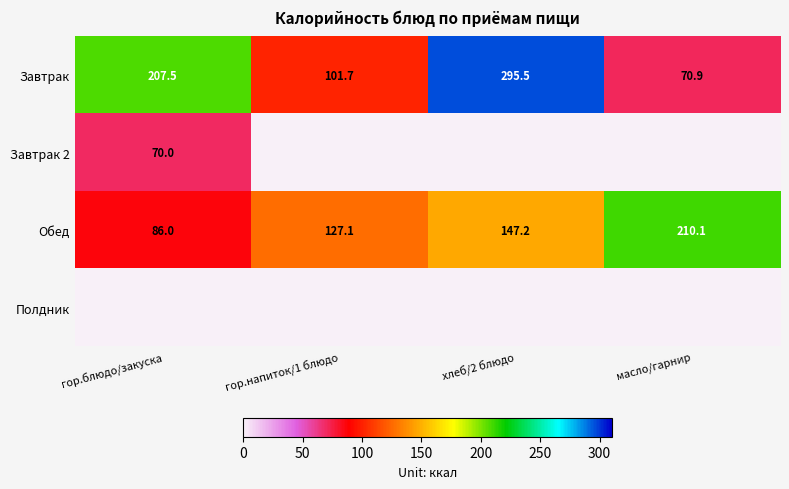

Where is Обед nearest to the value 148?

хлеб/2 блюдо